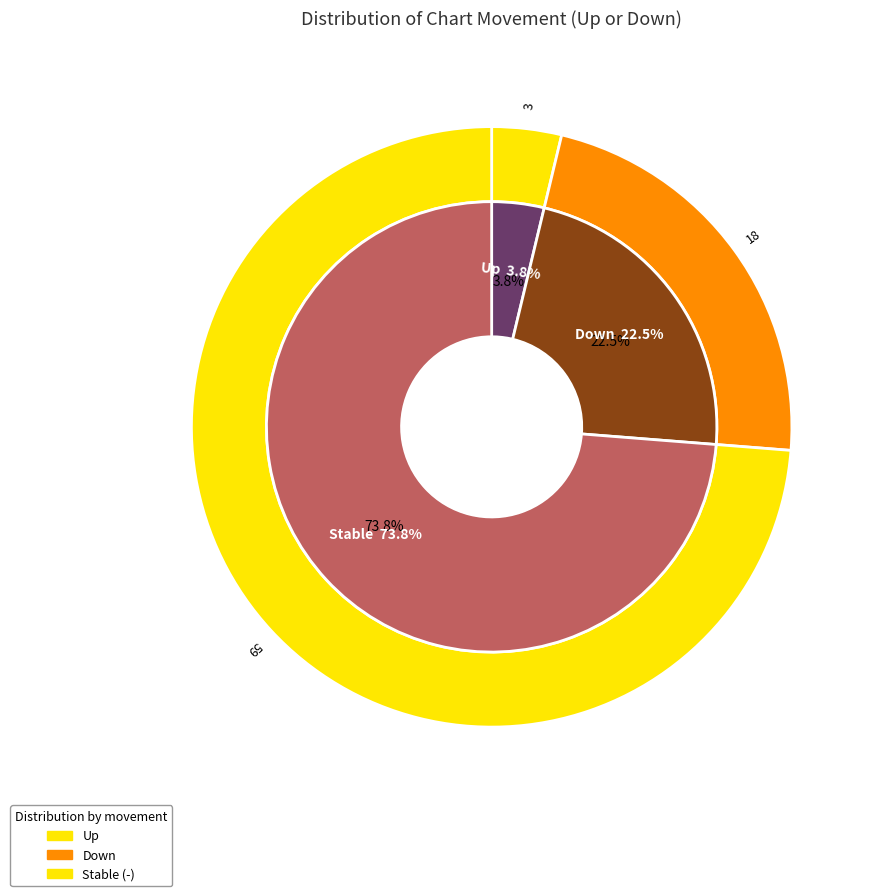

Is there any slice that represents more than half of the pie?

Yes